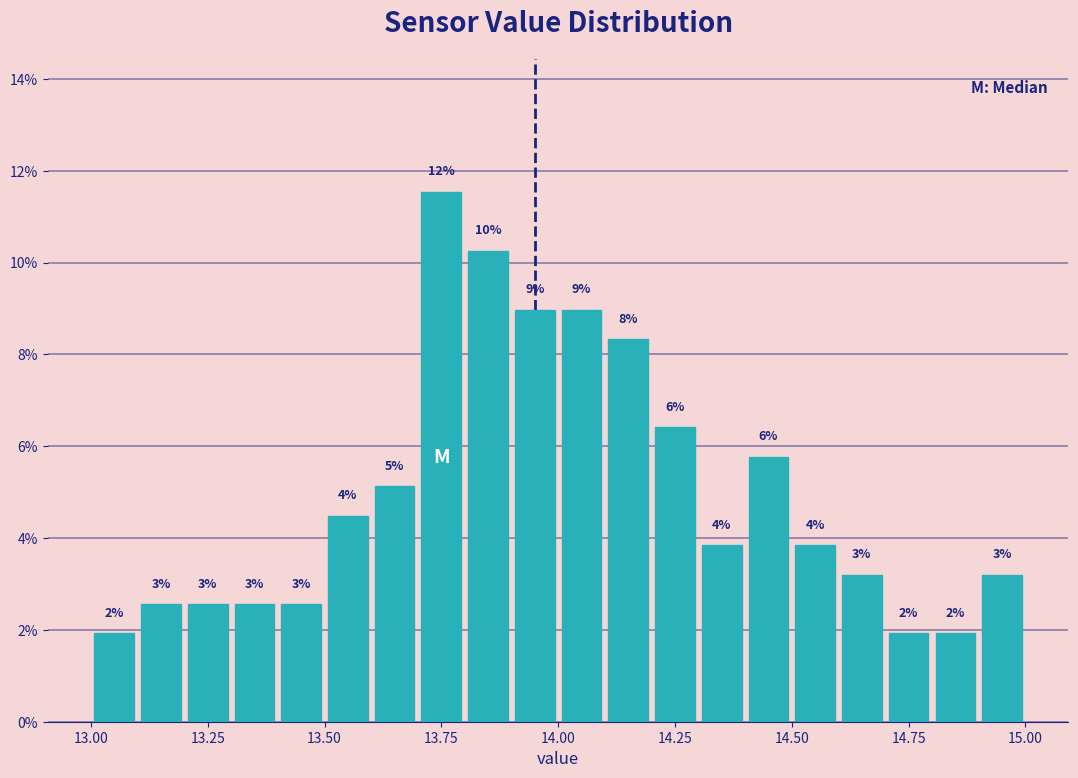

Read against the x-axis, roughly where is the centre of the tallest bar?

13.75